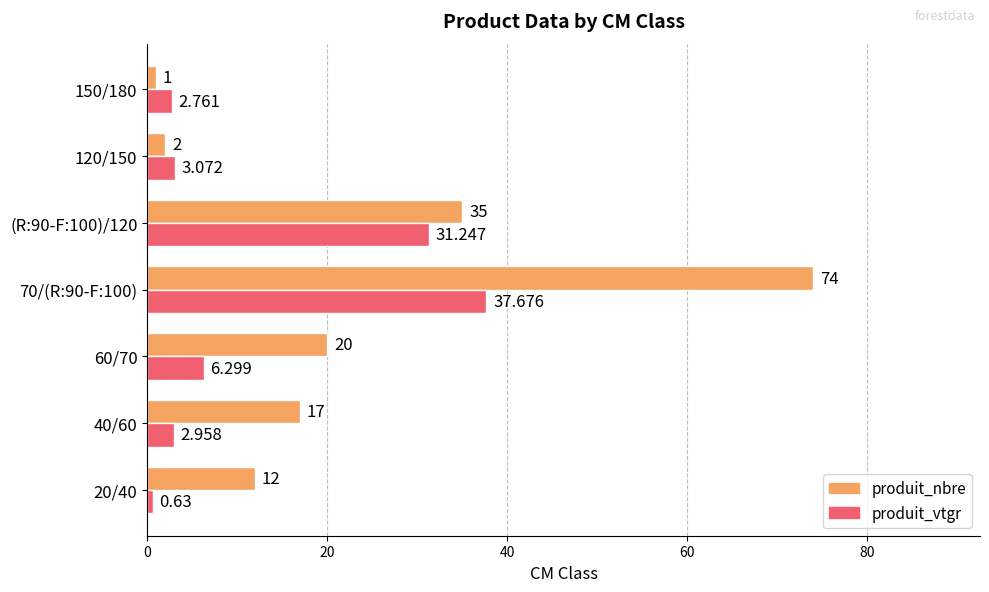

List the series in order of their peak value, highest first.

produit_nbre, produit_vtgr